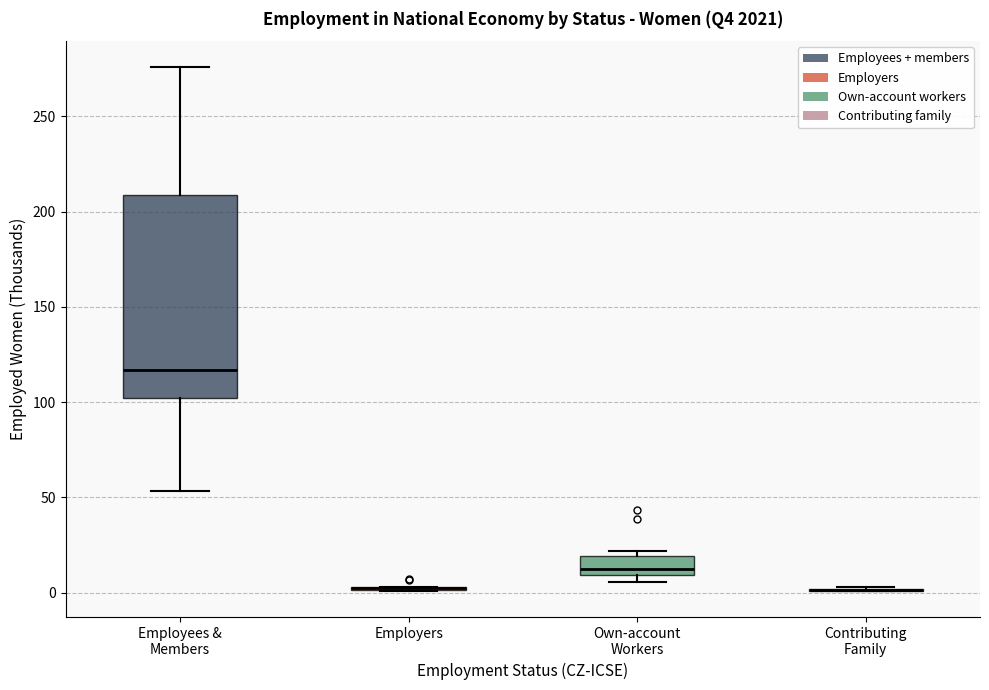

Where is the upper edge of the box for Own-account Workers on the y-axis? The values are not printed on the chart, so give them approximately, as read against the axis.

20